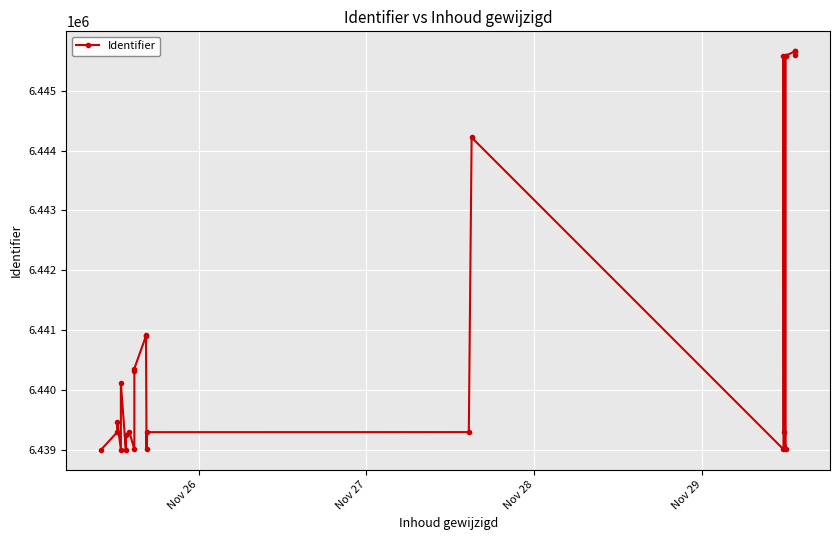

Read the value at Nov 26.

6439004